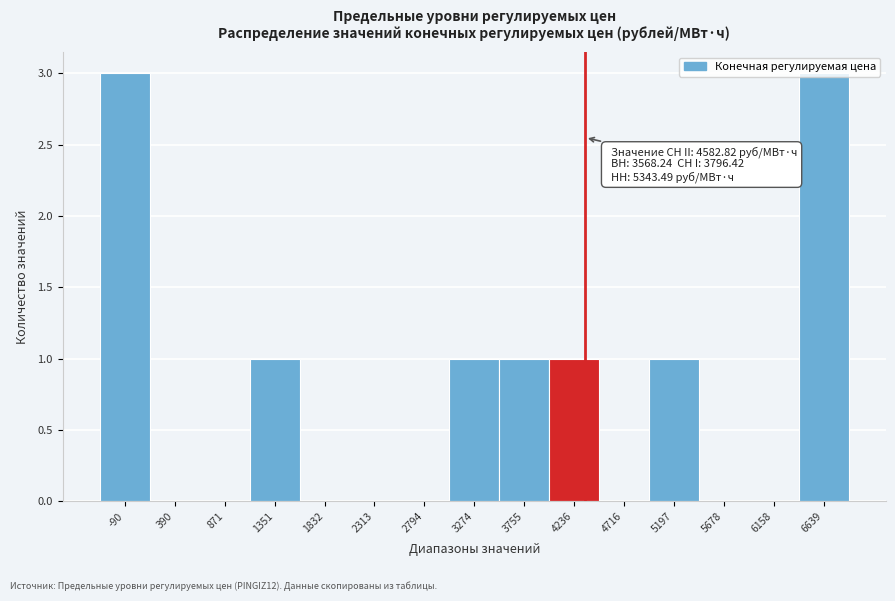

What is the greatest value displayed?

3